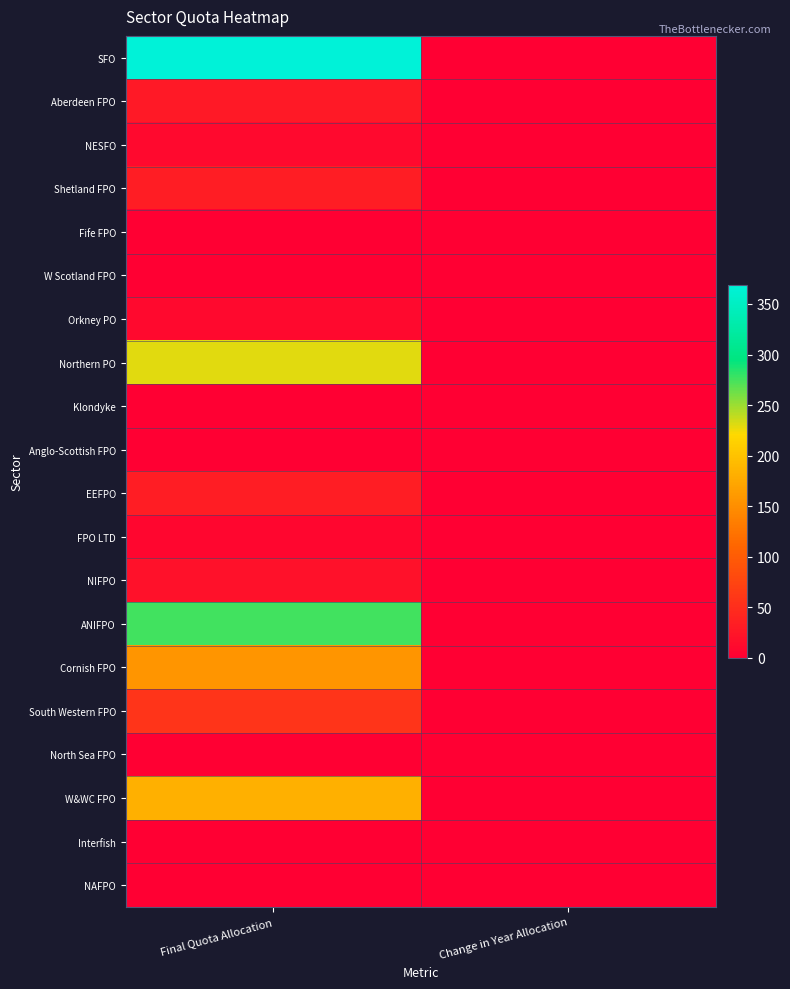

What is the difference between the highest and lowest values at Final Quota Allocation?

368.7